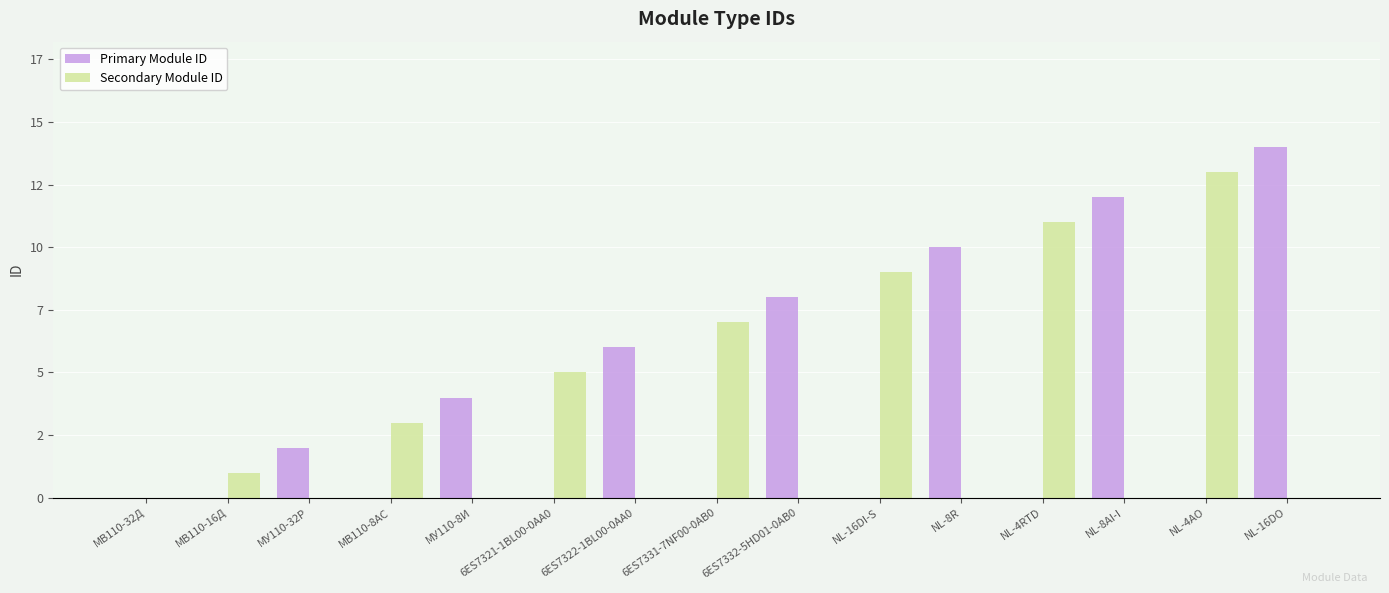

What are all the series names shown in the legend?

Primary Module ID, Secondary Module ID